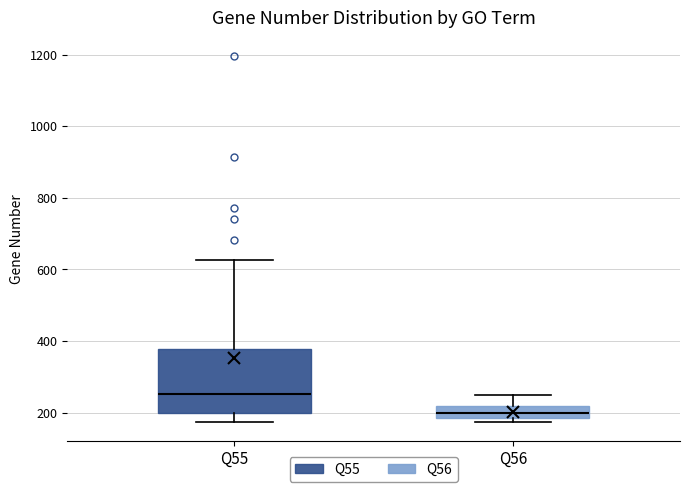

Which box's median line is the lowest?

Q56